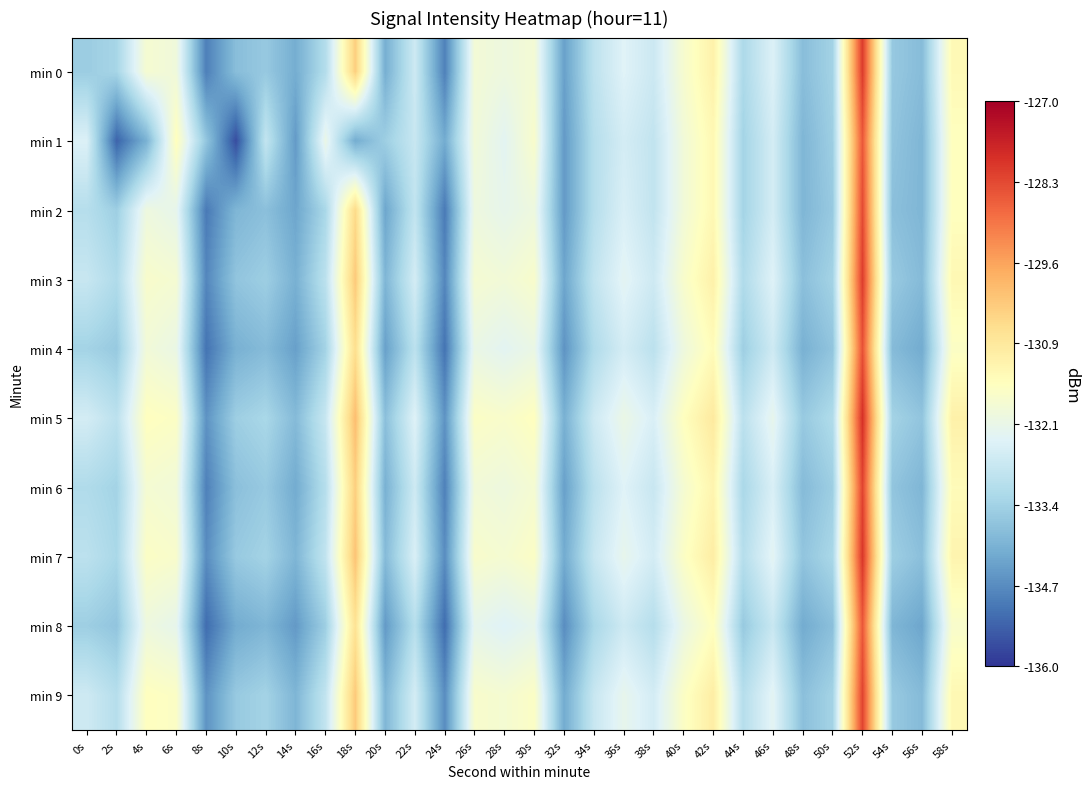

Reading left to right, list all the values displayed in this chart.

min 0: 0s=-133.5	2s=-133.4	4s=-131.8	6s=-131.9	8s=-134.9	10s=-133.8	12s=-133.6	14s=-134.2	16s=-133.1	18s=-130.3	20s=-134.1	22s=-132.7	24s=-134.9	26s=-131.9	28s=-132.0	30s=-131.8	32s=-134.4	34s=-133.0	36s=-132.4	38s=-132.7	40s=-131.7	42s=-131.1	44s=-133.3	46s=-132.4	48s=-133.8	50s=-133.4	52s=-128.1	54s=-133.6	56s=-133.9	58s=-131.4
min 1: 0s=-132.5	2s=-135.3	4s=-134.1	6s=-131.5	8s=-133.7	10s=-135.7	12s=-132.9	14s=-134.5	16s=-132.1	18s=-134.2	20s=-133.5	22s=-132.8	24s=-134.2	26s=-131.9	28s=-132.3	30s=-131.7	32s=-134.5	34s=-133.1	36s=-132.6	38s=-132.9	40s=-131.9	42s=-131.3	44s=-133.4	46s=-132.6	48s=-134.0	50s=-133.5	52s=-128.5	54s=-133.7	56s=-134.0	58s=-131.5
min 2: 0s=-133.1	2s=-133.5	4s=-132.0	6s=-132.2	8s=-135.0	10s=-134.0	12s=-133.8	14s=-134.3	16s=-133.3	18s=-130.5	20s=-134.3	22s=-132.9	24s=-135.0	26s=-132.0	28s=-132.2	30s=-132.0	32s=-134.5	34s=-133.1	36s=-132.5	38s=-132.9	40s=-131.9	42s=-131.3	44s=-133.4	46s=-132.6	48s=-134.0	50s=-133.6	52s=-128.3	54s=-133.8	56s=-134.0	58s=-131.5
min 3: 0s=-132.8	2s=-133.2	4s=-131.7	6s=-131.8	8s=-134.8	10s=-133.7	12s=-133.5	14s=-134.1	16s=-133.0	18s=-130.2	20s=-134.0	22s=-132.6	24s=-134.8	26s=-131.8	28s=-131.9	30s=-131.7	32s=-134.3	34s=-132.9	36s=-132.3	38s=-132.7	40s=-131.7	42s=-131.1	44s=-133.2	46s=-132.4	48s=-133.8	50s=-133.4	52s=-128.1	54s=-133.6	56s=-133.9	58s=-131.3
min 4: 0s=-133.4	2s=-133.6	4s=-131.9	6s=-132.1	8s=-135.1	10s=-134.1	12s=-133.9	14s=-134.4	16s=-133.4	18s=-130.6	20s=-134.4	22s=-133.0	24s=-135.1	26s=-132.1	28s=-132.3	30s=-132.1	32s=-134.6	34s=-133.2	36s=-132.6	38s=-133.0	40s=-132.0	42s=-131.4	44s=-133.5	46s=-132.7	48s=-134.1	50s=-133.7	52s=-128.4	54s=-133.9	56s=-134.2	58s=-131.6
min 5: 0s=-132.6	2s=-133.0	4s=-131.5	6s=-131.6	8s=-134.6	10s=-133.5	12s=-133.3	14s=-133.9	16s=-132.8	18s=-130.0	20s=-133.8	22s=-132.4	24s=-134.6	26s=-131.6	28s=-131.7	30s=-131.5	32s=-134.1	34s=-132.7	36s=-132.1	38s=-132.5	40s=-131.5	42s=-130.9	44s=-133.0	46s=-132.2	48s=-133.6	50s=-133.2	52s=-127.9	54s=-133.4	56s=-133.7	58s=-131.1
min 6: 0s=-133.2	2s=-133.4	4s=-131.8	6s=-131.9	8s=-134.9	10s=-133.8	12s=-133.6	14s=-134.2	16s=-133.1	18s=-130.3	20s=-134.1	22s=-132.7	24s=-134.9	26s=-131.9	28s=-132.0	30s=-131.8	32s=-134.4	34s=-133.0	36s=-132.4	38s=-132.8	40s=-131.8	42s=-131.2	44s=-133.3	46s=-132.5	48s=-133.9	50s=-133.5	52s=-128.2	54s=-133.7	56s=-134.0	58s=-131.4
min 7: 0s=-133.0	2s=-133.3	4s=-131.6	6s=-131.7	8s=-134.7	10s=-133.6	12s=-133.4	14s=-134.0	16s=-132.9	18s=-130.1	20s=-133.9	22s=-132.5	24s=-134.7	26s=-131.7	28s=-131.8	30s=-131.6	32s=-134.2	34s=-132.8	36s=-132.2	38s=-132.6	40s=-131.6	42s=-131.0	44s=-133.1	46s=-132.3	48s=-133.7	50s=-133.3	52s=-128.0	54s=-133.5	56s=-133.8	58s=-131.2
min 8: 0s=-133.5	2s=-133.7	4s=-132.0	6s=-132.2	8s=-135.2	10s=-134.2	12s=-134.0	14s=-134.5	16s=-133.5	18s=-130.7	20s=-134.5	22s=-133.1	24s=-135.2	26s=-132.2	28s=-132.4	30s=-132.2	32s=-134.7	34s=-133.3	36s=-132.7	38s=-133.1	40s=-132.1	42s=-131.5	44s=-133.6	46s=-132.8	48s=-134.2	50s=-133.8	52s=-128.5	54s=-134.0	56s=-134.3	58s=-131.7
min 9: 0s=-132.7	2s=-133.1	4s=-131.5	6s=-131.6	8s=-134.6	10s=-133.6	12s=-133.4	14s=-134.0	16s=-132.9	18s=-130.2	20s=-134.0	22s=-132.6	24s=-134.7	26s=-131.7	28s=-131.8	30s=-131.6	32s=-134.2	34s=-132.8	36s=-132.2	38s=-132.6	40s=-131.6	42s=-131.0	44s=-133.1	46s=-132.3	48s=-133.8	50s=-133.4	52s=-128.2	54s=-133.6	56s=-133.9	58s=-131.3